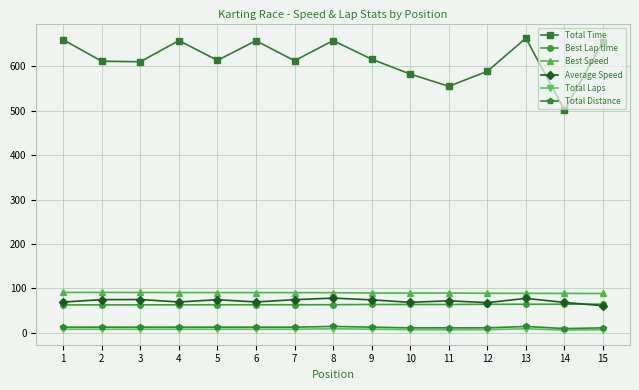

Count the number of categories in the chart.

15